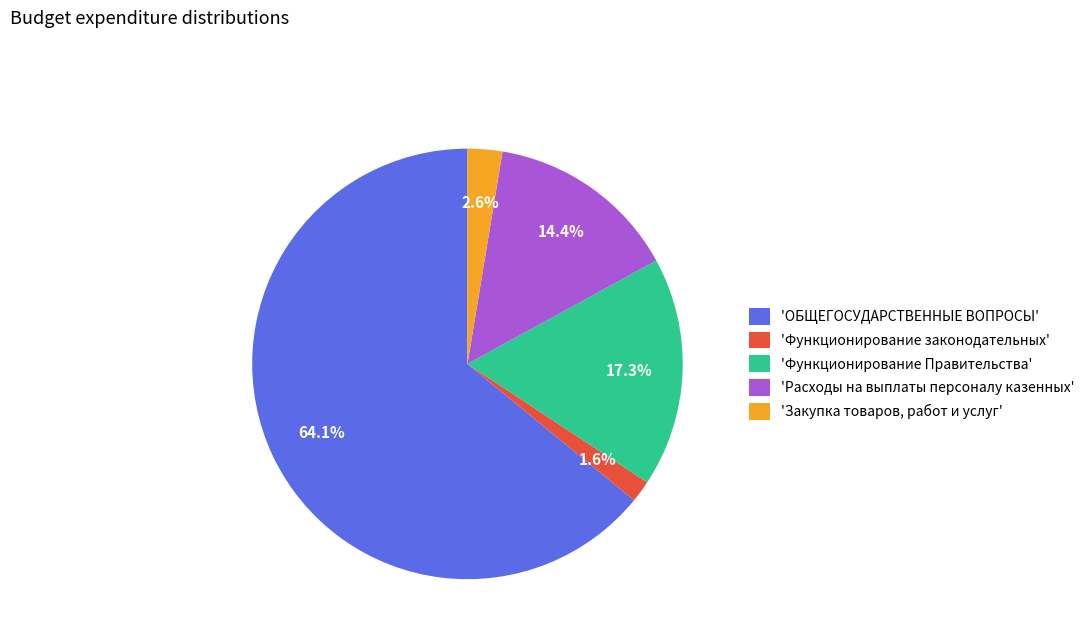

Which has a higher value, 'Закупка товаров, работ и услуг' or 'Функционирование Правительства'?

'Функционирование Правительства'